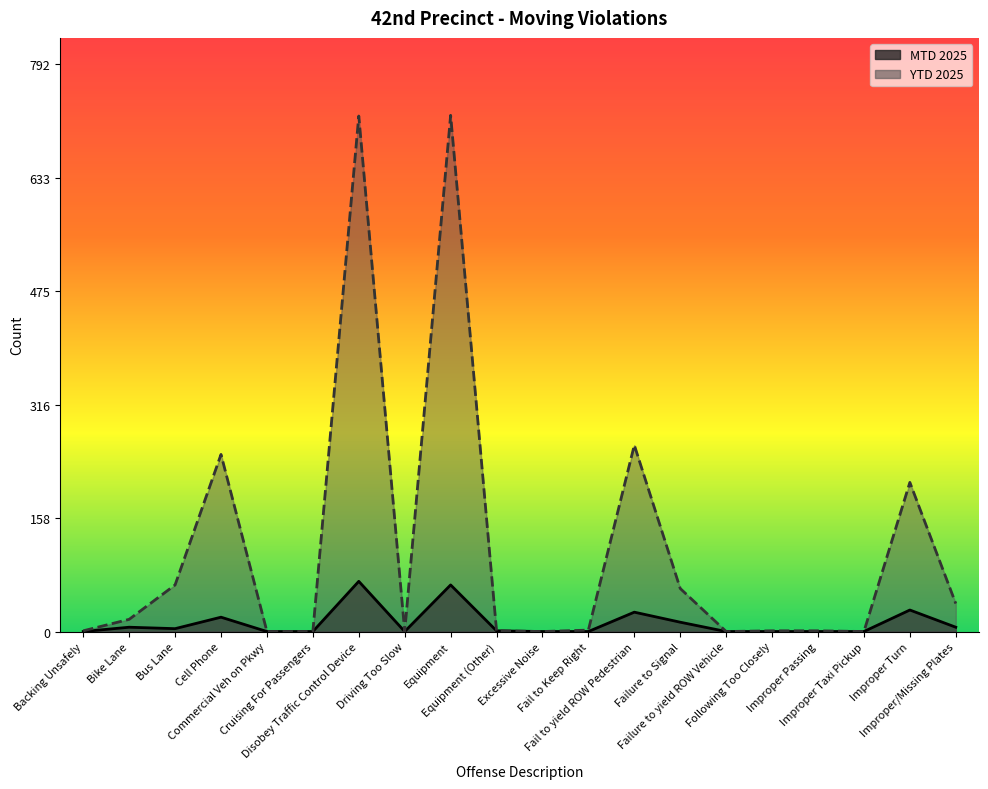

Rank the series by their maximum value, from highest to lowest.

YTD 2025 line, MTD 2025 line